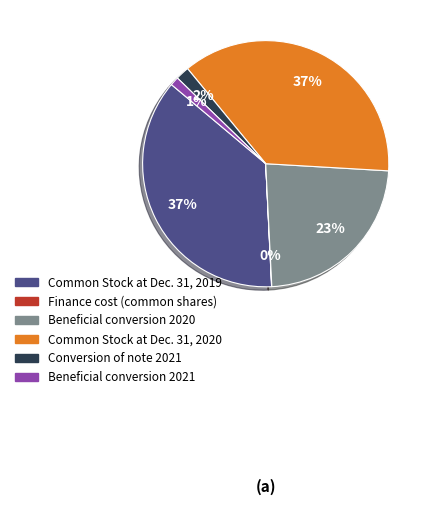

The Beneficial conversion 2021 slice represents 12% of the pie. True or false?

False